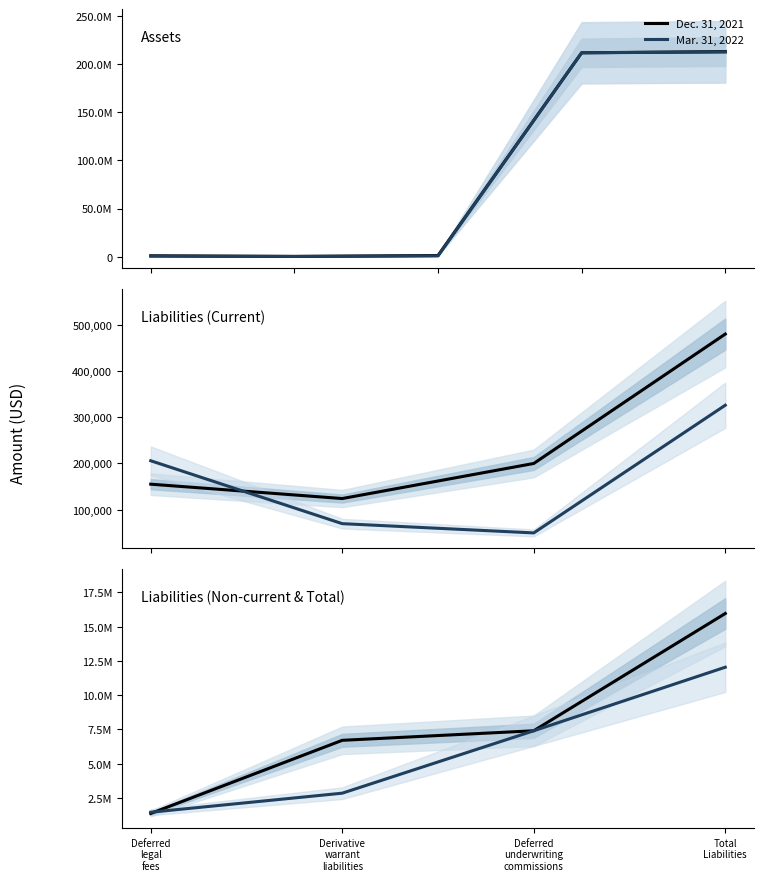

What is the value of the Mar. 31, 2022 point at the 1st from the left?

1461636